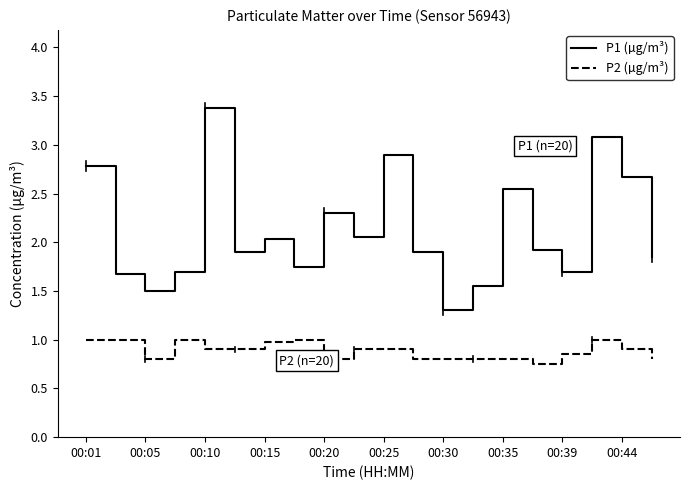

Which series has the largest total across all categories?

P1 (µg/m³)